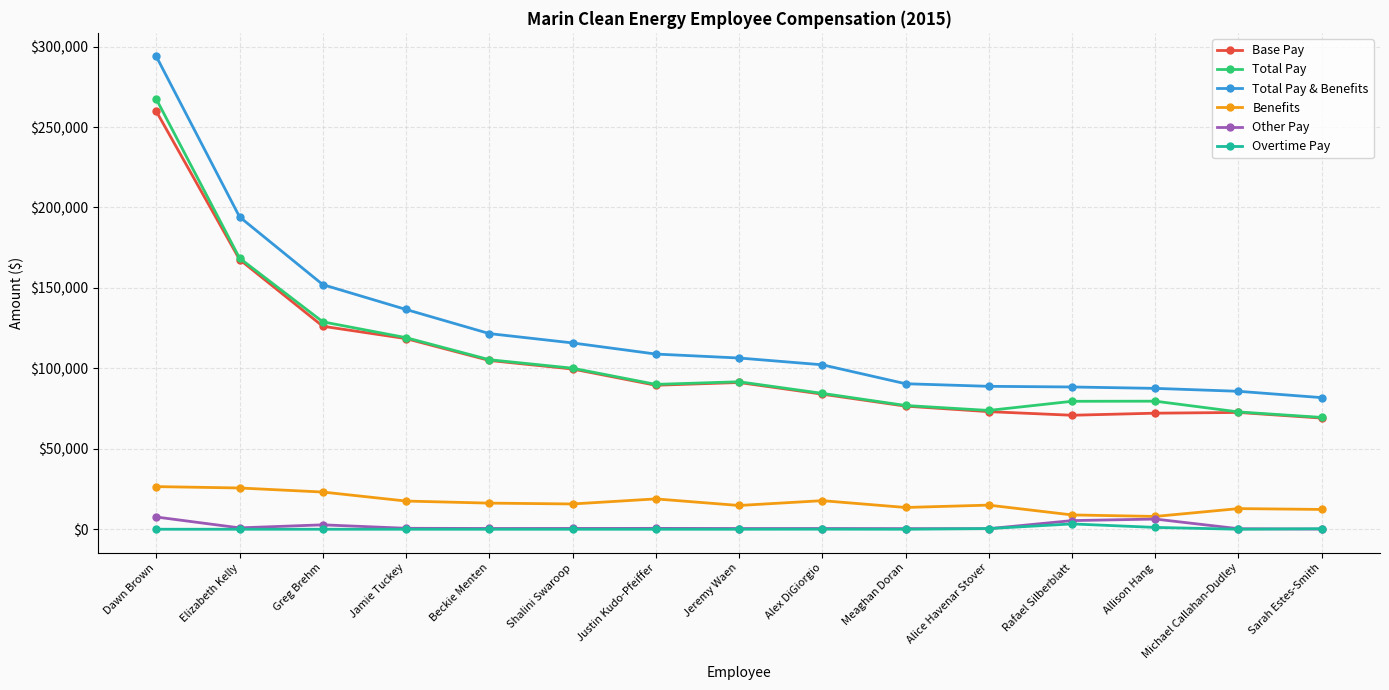

True or false: Total Pay & Benefits and Benefits cross at least once.

False